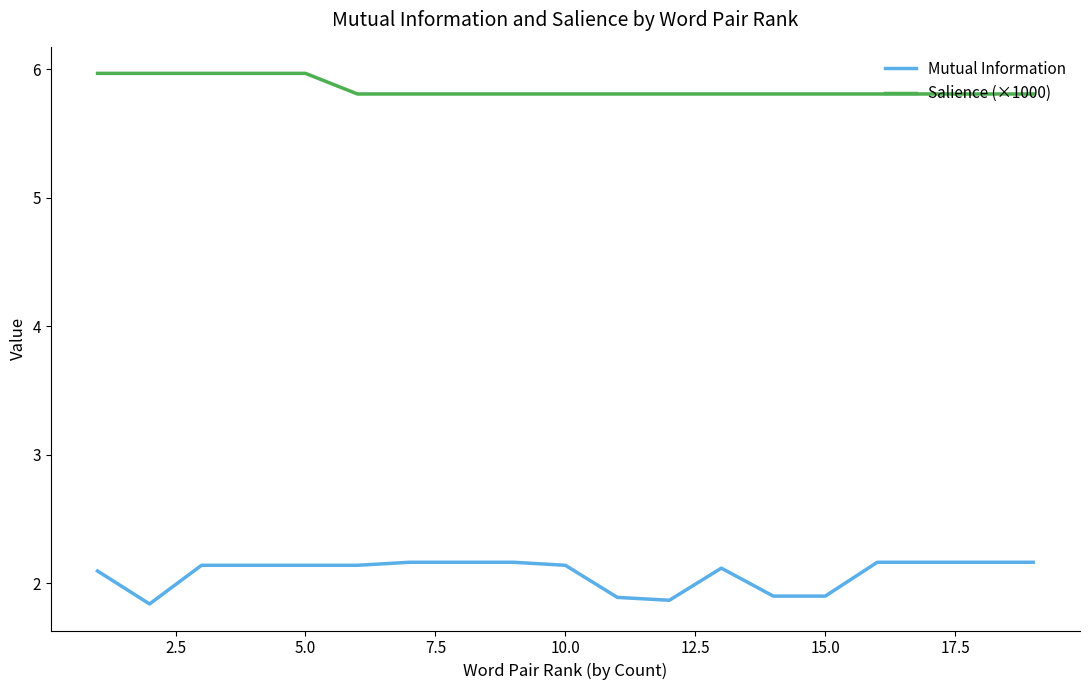

How many lines are shown in the chart?

2